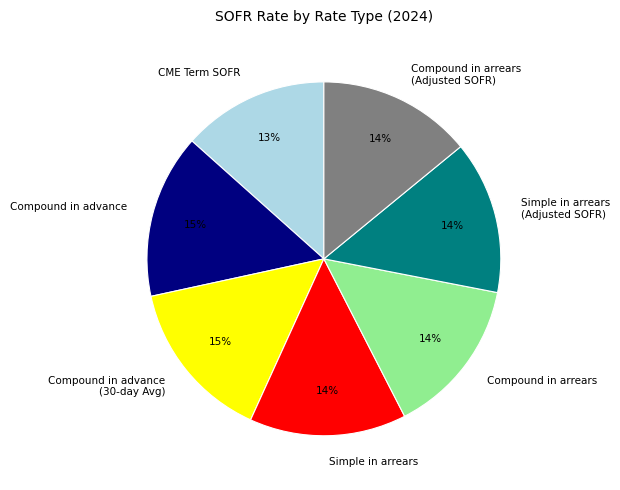

Does any single category account for the majority?

No